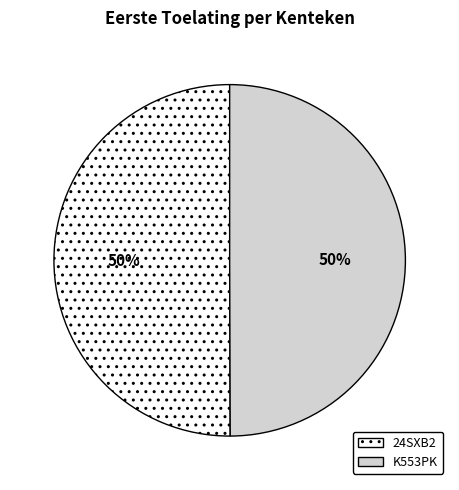

How many slices are in this pie chart?

2